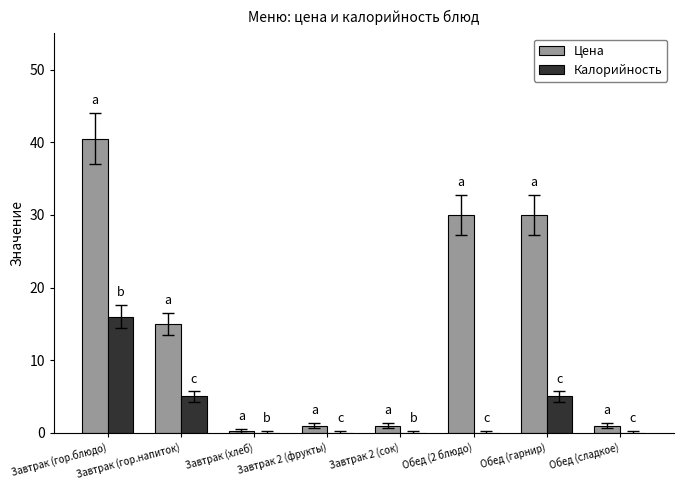

Which category has the highest value in the Цена series?

Завтрак (гор.блюдо)